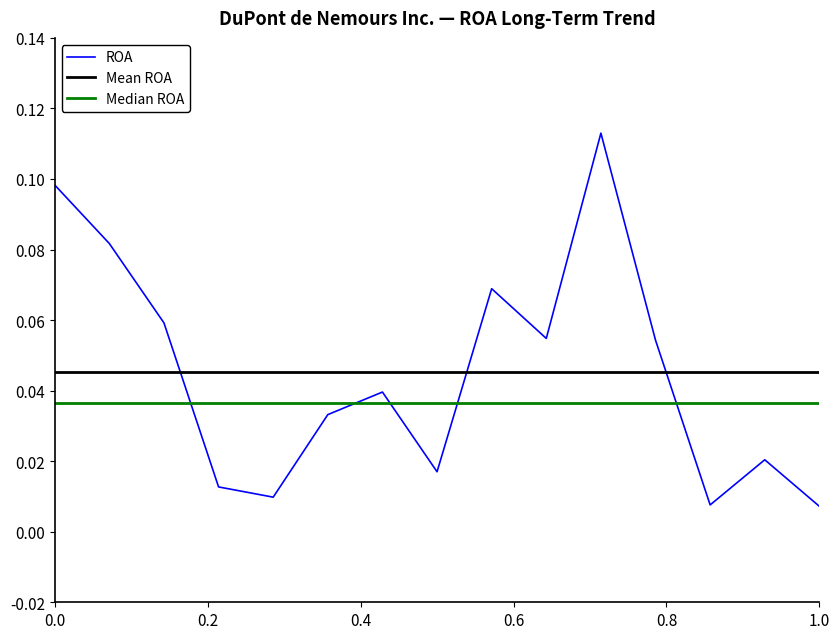

What is the difference between the maximum and second lowest values?

0.1